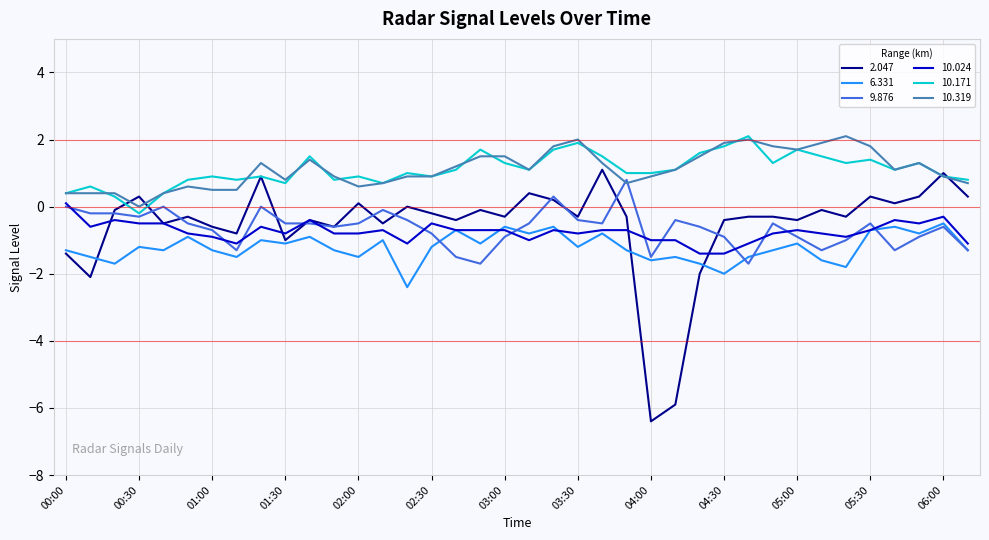

What is the greatest value displayed?

2.1